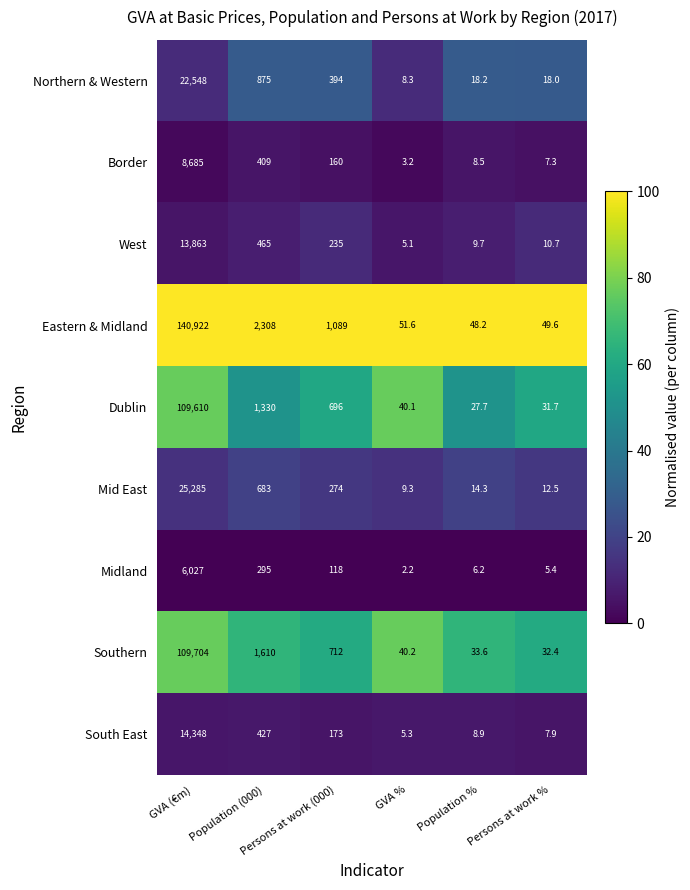

Between Persons at work (000) and GVA %, which series saw the biggest shift?

Eastern & Midland